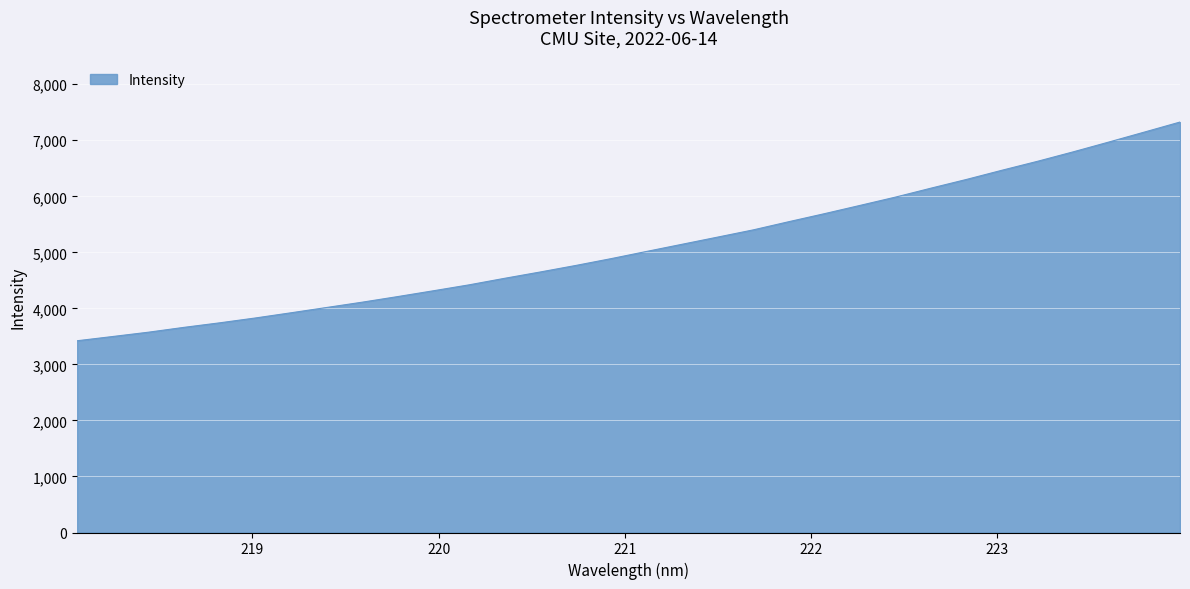

What is the difference between the maximum and minimum values?

3903.3